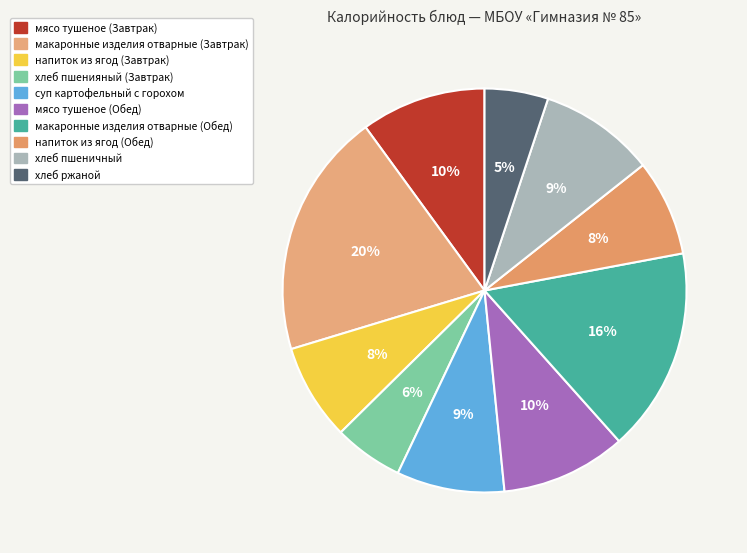

Is there a majority slice in this chart?

No